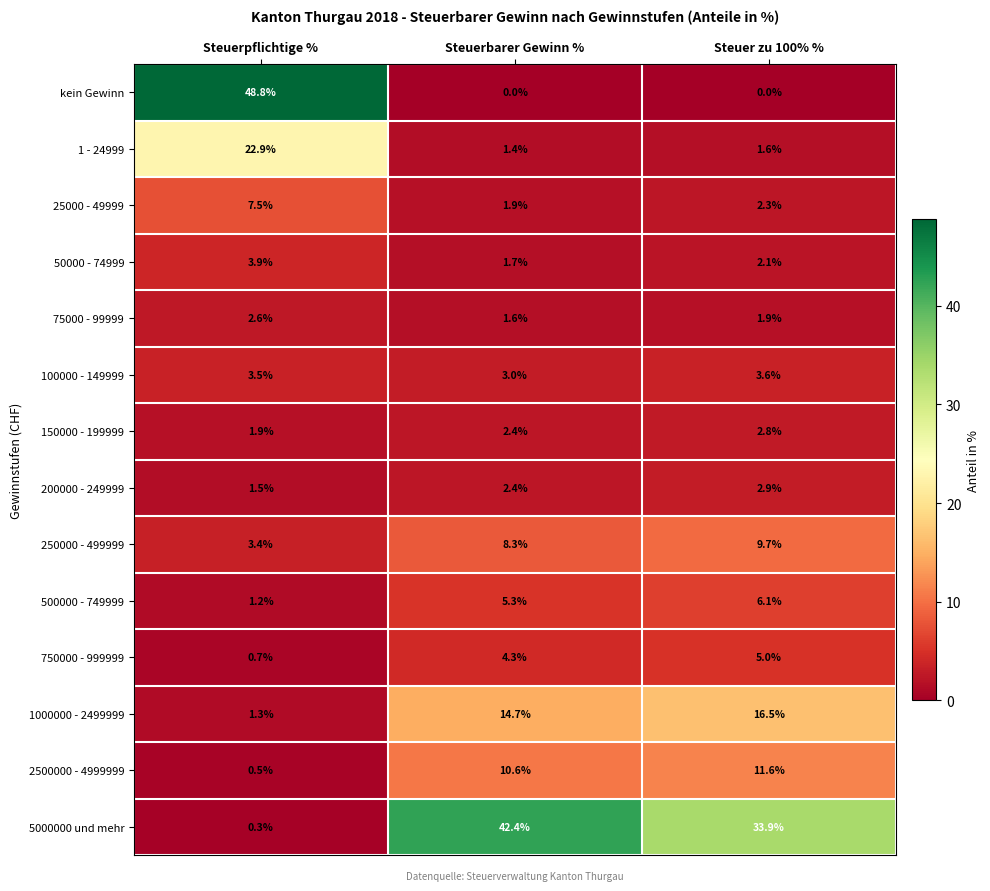

Between Steuerpflichtige % and Steuer zu 100% %, which series saw the biggest shift?

kein Gewinn